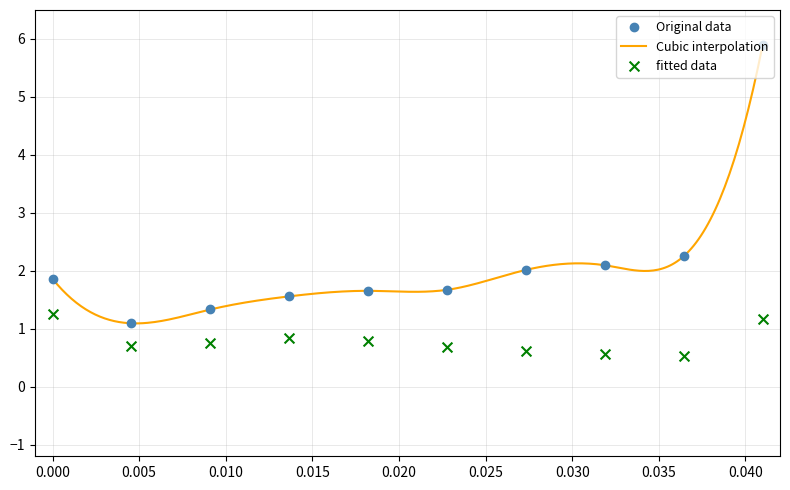

What is the highest value of the Original data series?

5.9